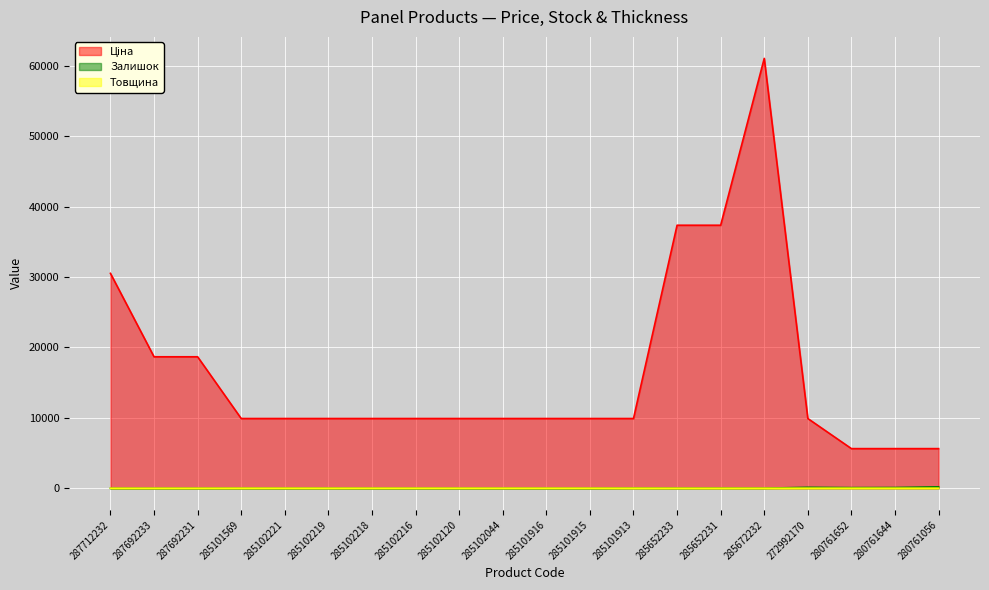

Rank the series by their maximum value, from lowest to highest.

Товщина, Залишок, Ціна